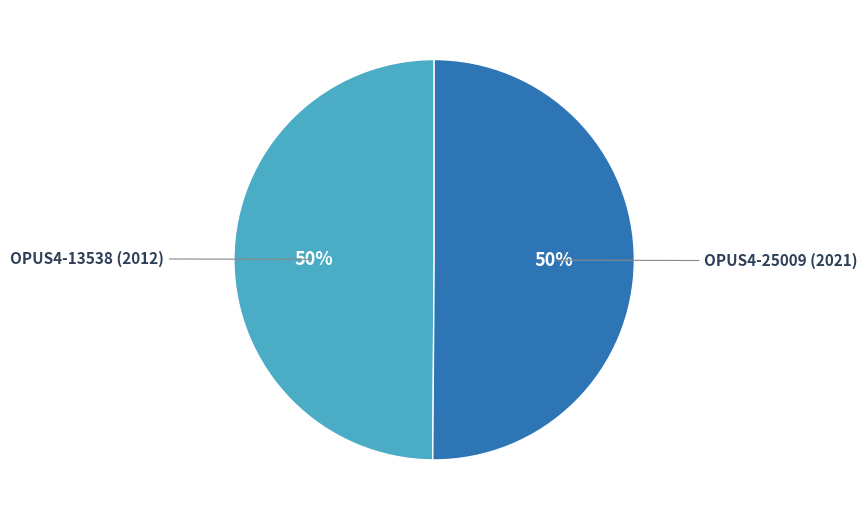

How many slices are in this pie chart?

2